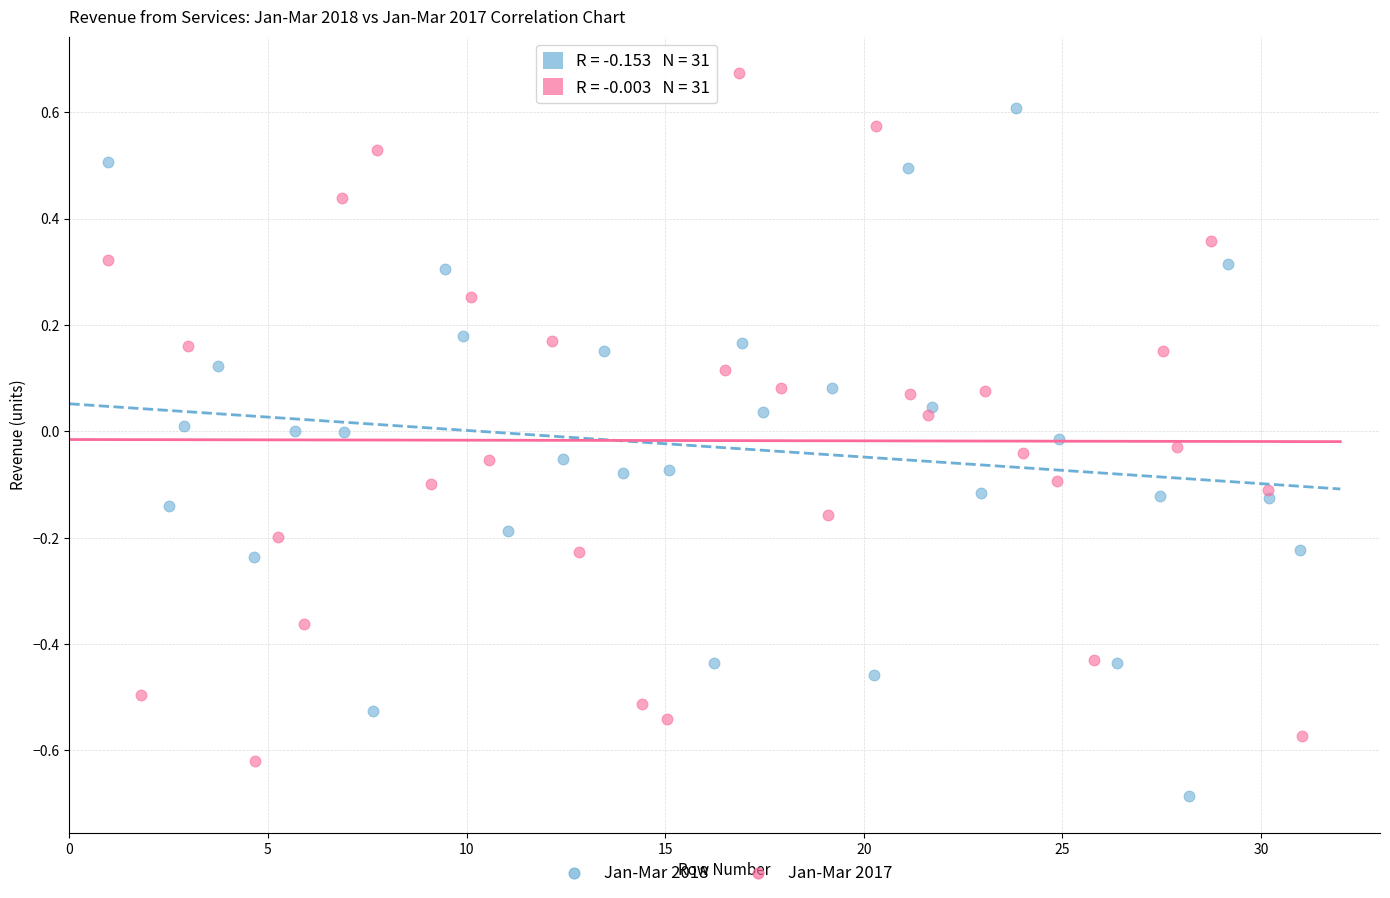

Which series reaches the minimum Y coordinate?

Jan-Mar 2018